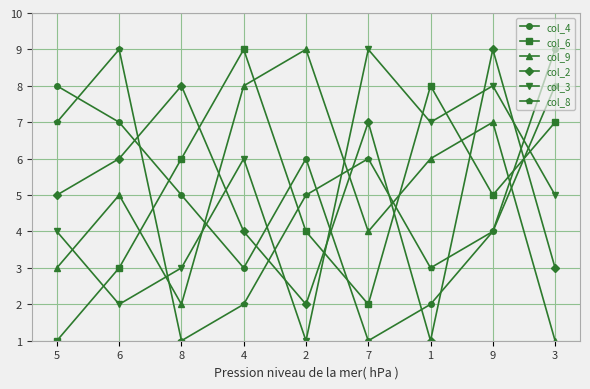

What is the difference between the col_4 values at 1 and 9?

2